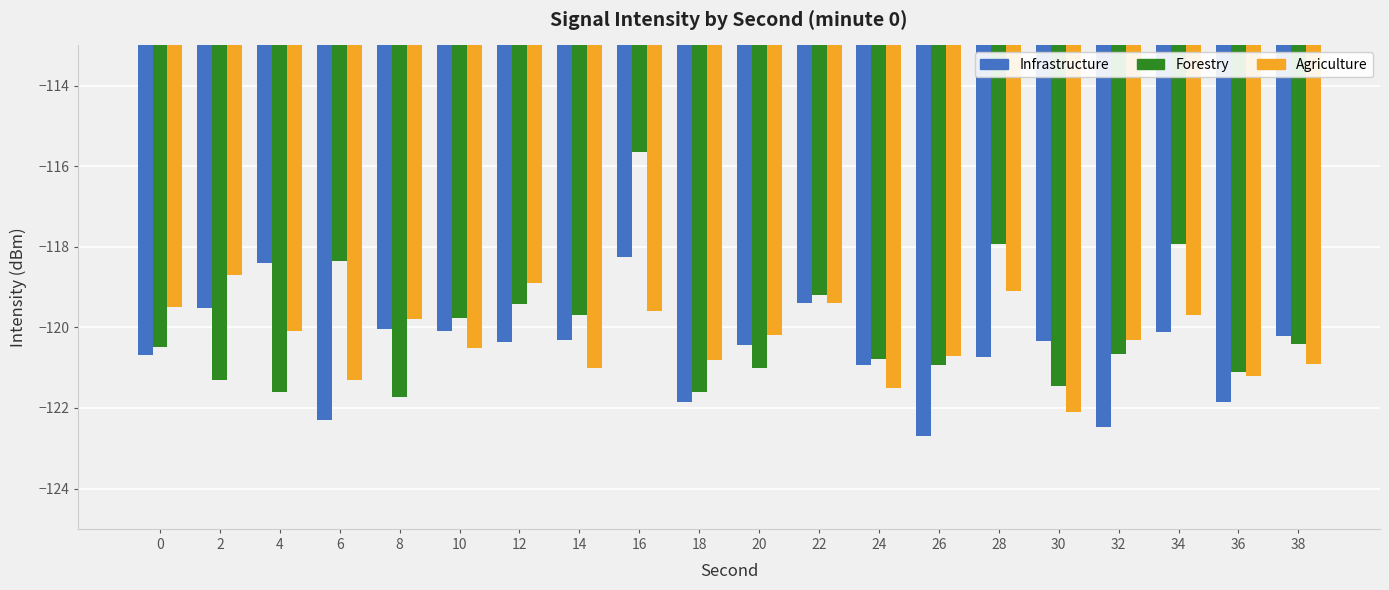

Rank the series at 6 from highest to lowest value.

Forestry, Agriculture, Infrastructure